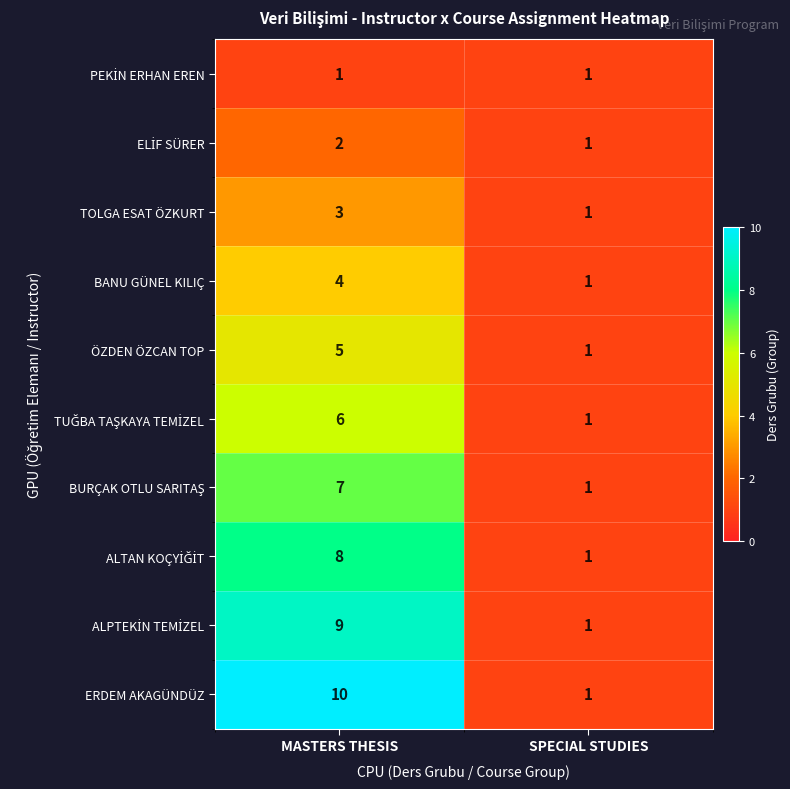

What is the difference between the maximum and minimum values in the ERDEM AKAGÜNDÜZ series?

9